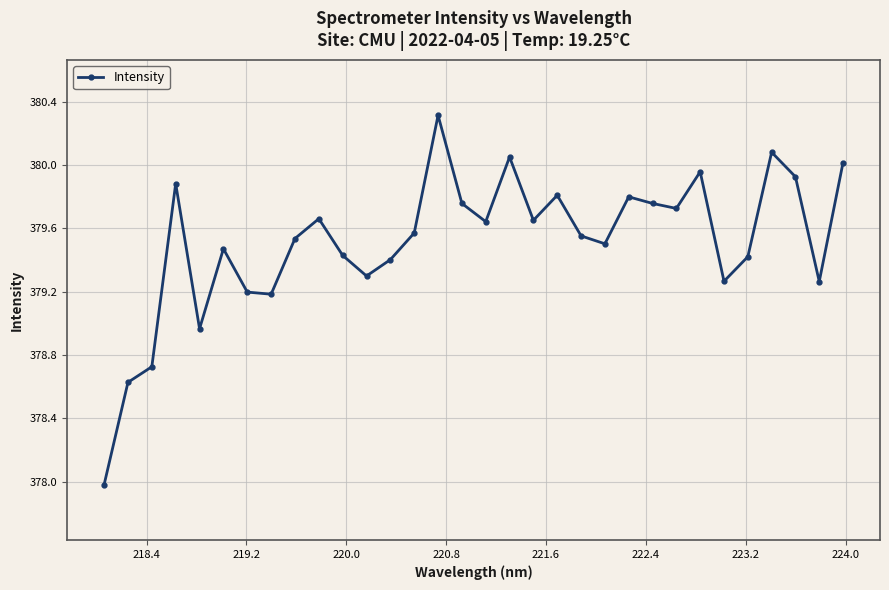

What is the value of the 11th point from the left?

379.4